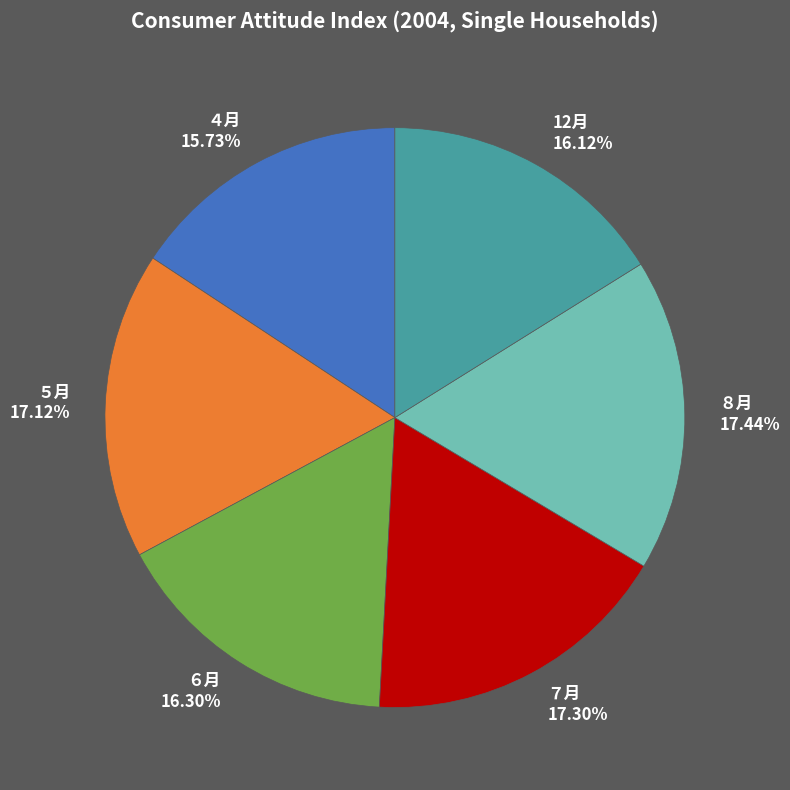

Approximately how many times larger is the value at ８月 compared to ７月?

1.0